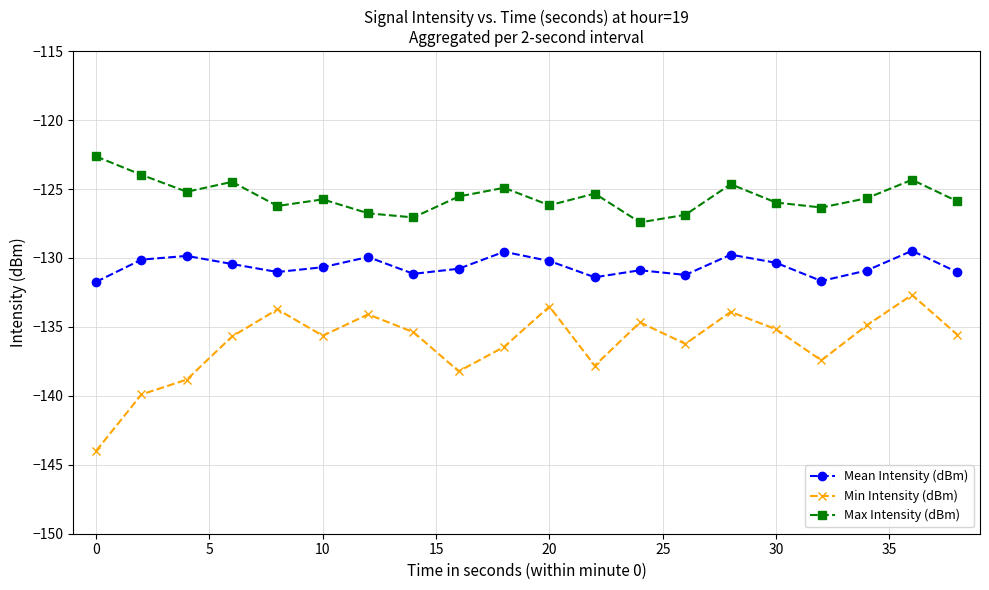

Which series has the largest range (max minus min)?

Min Intensity (dBm)